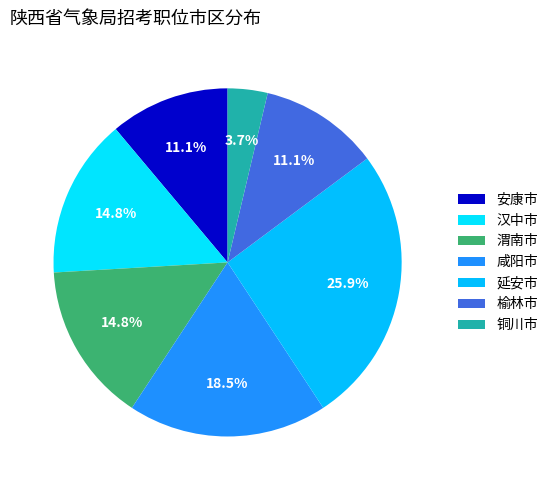

What percentage is the 铜川市 slice, to the nearest percent?

4%